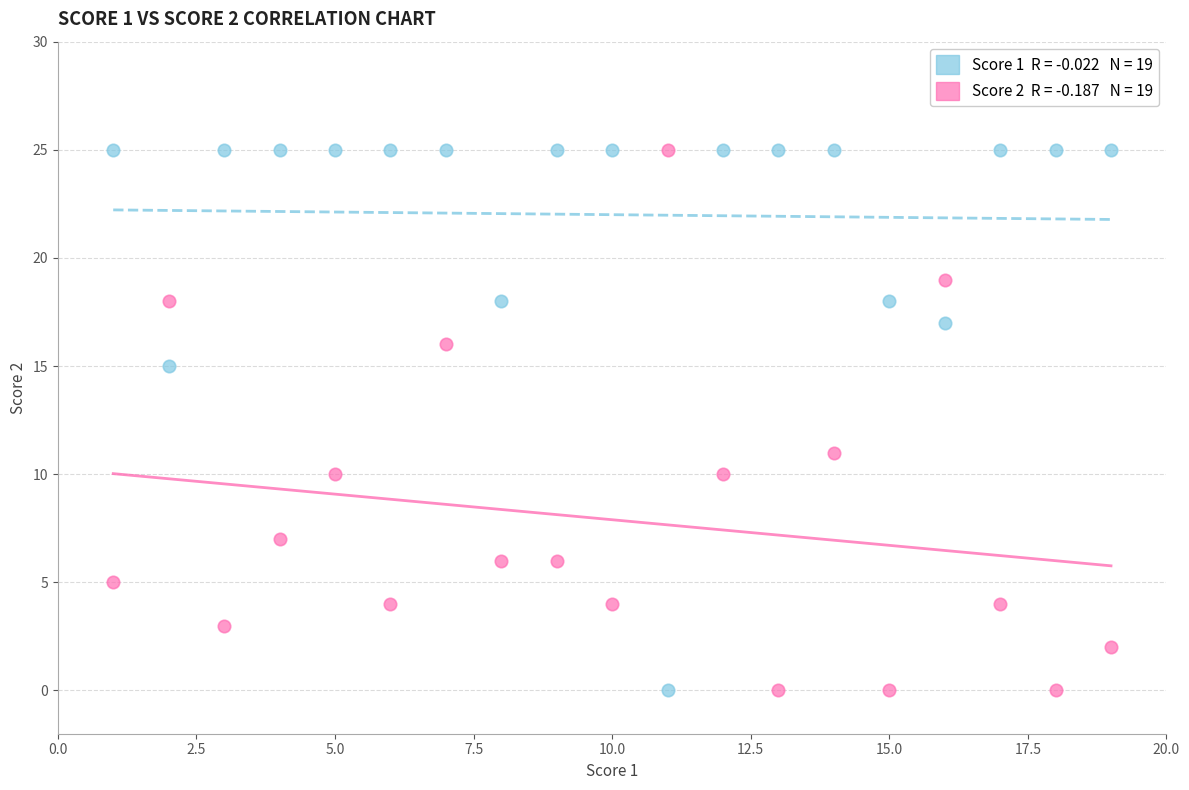

Across all data points, what is the range of Y values (max minus min)?

25